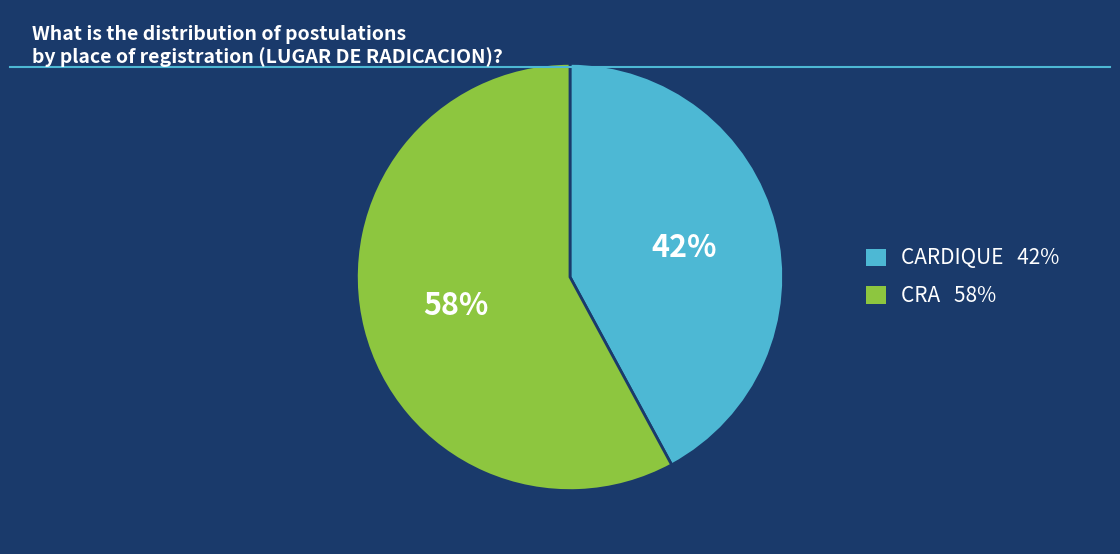

To the nearest percent, what is the difference between the largest and smallest slice percentages?

16%